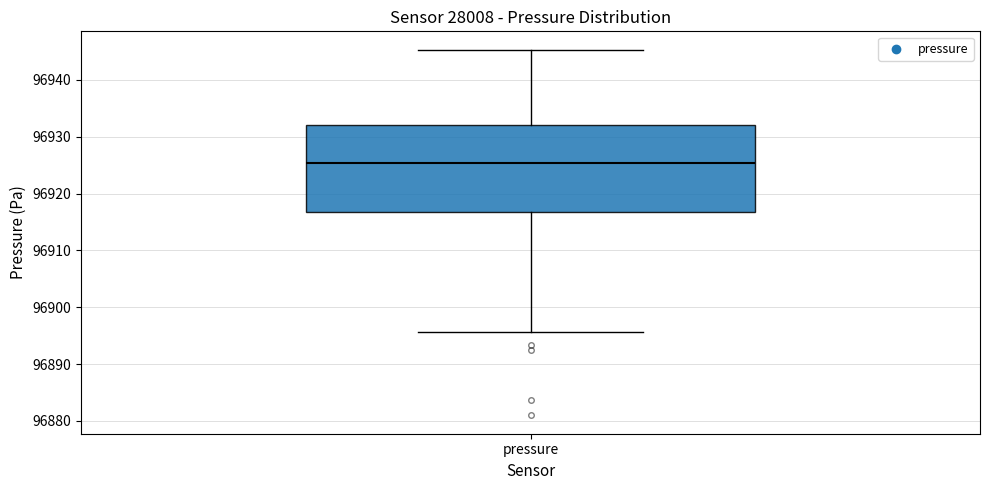

Transcribe this box plot: give where the median line is, the range the box spans, and where the two whiskers end, as read against the y-axis. The values are not printed on the chart, so give them approximately, as read against the axis.

median 96925, box 96917 to 96932, whiskers 96896 to 96945